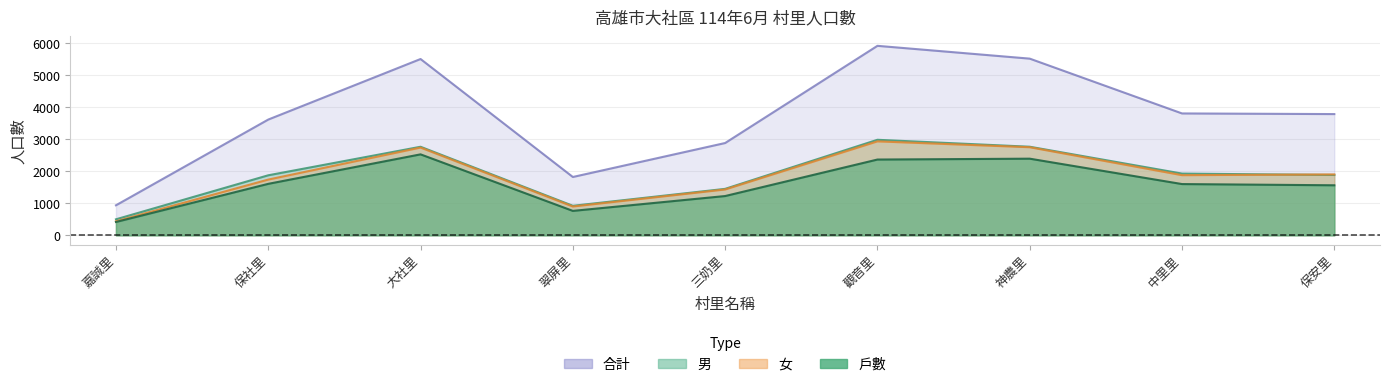

Reading left to right, extract all data points from this chart.

戶數: 417	1608	2529	763	1227	2367	2394	1601	1563
男: 500	1875	2766	922	1451	2984	2767	1928	1885
女: 438	1741	2741	900	1432	2935	2752	1879	1902
合計: 938	3616	5507	1822	2883	5919	5519	3807	3787